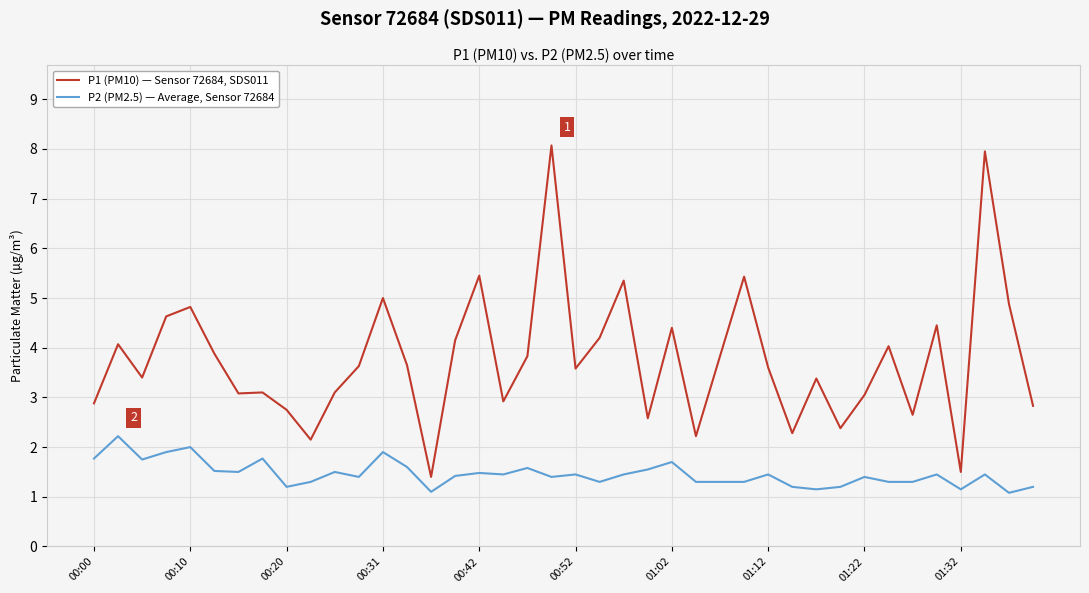

Count the number of categories in the chart.

40